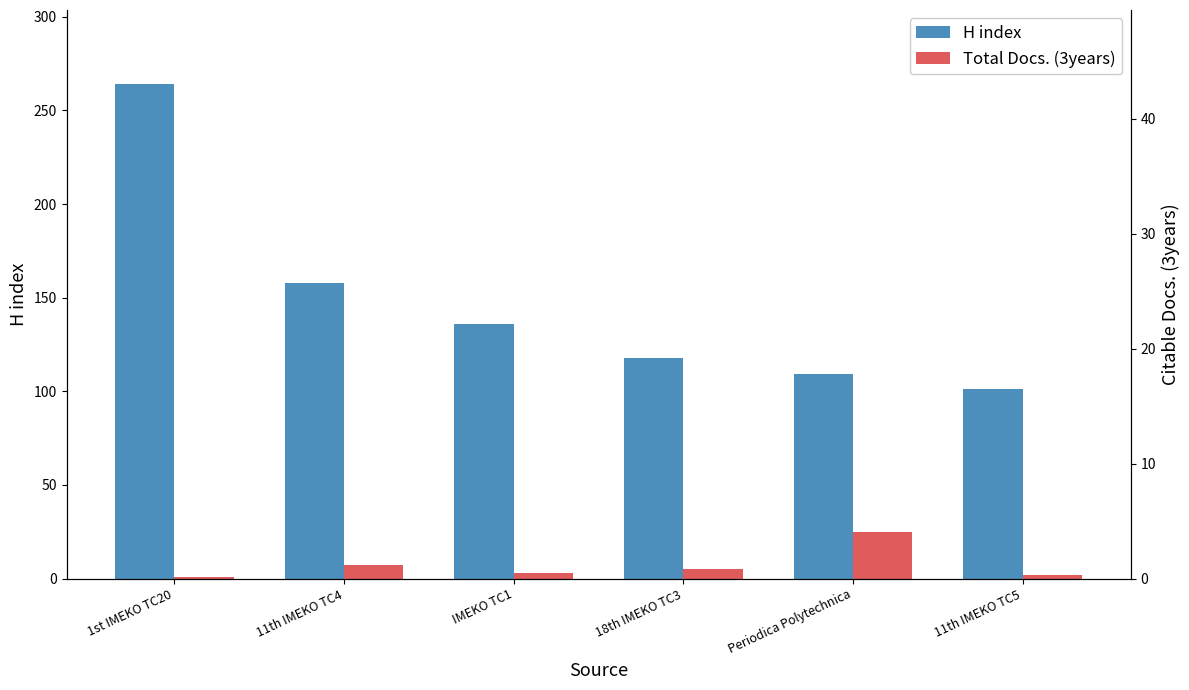

Between 18th IMEKO TC3 and Periodica Polytechnica, which is larger?

18th IMEKO TC3